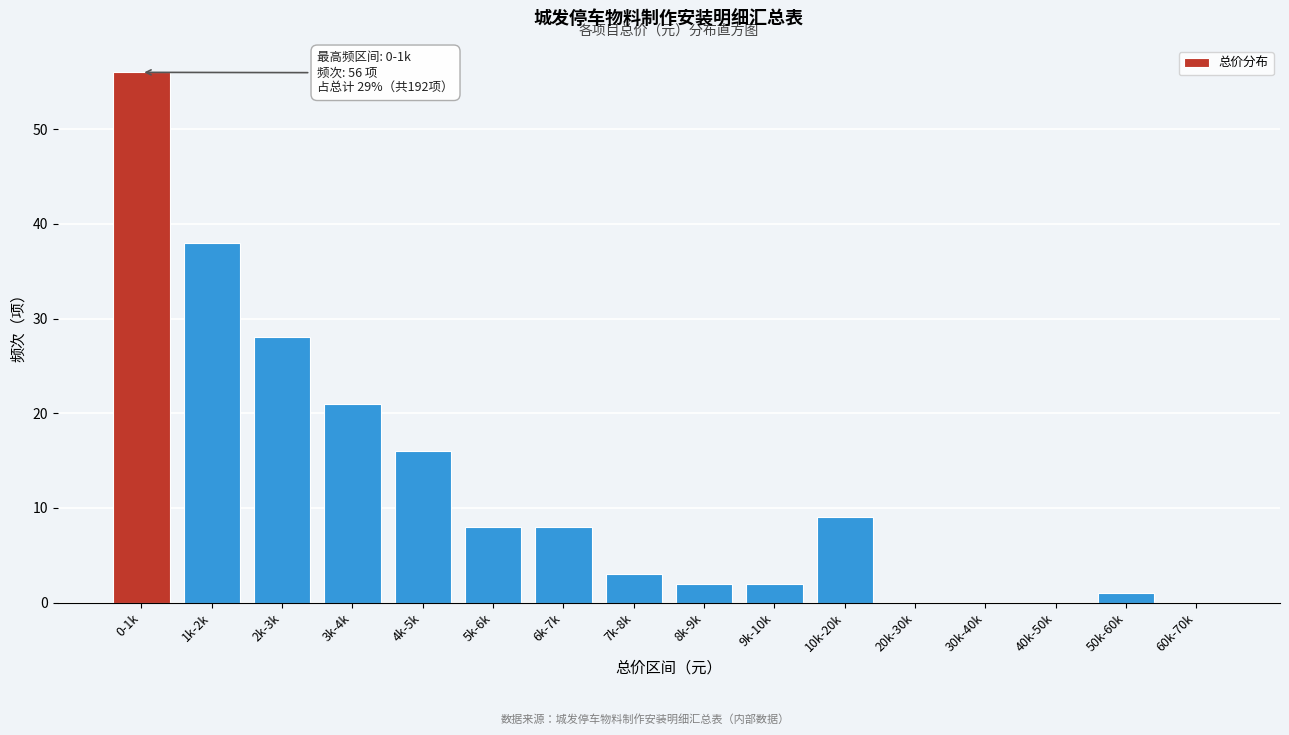

Reading right to left, extract all data points from this chart.

60k-70k=0	50k-60k=1	40k-50k=0	30k-40k=0	20k-30k=0	10k-20k=9	9k-10k=2	8k-9k=2	7k-8k=3	6k-7k=8	5k-6k=8	4k-5k=16	3k-4k=21	2k-3k=28	1k-2k=38	0-1k=56